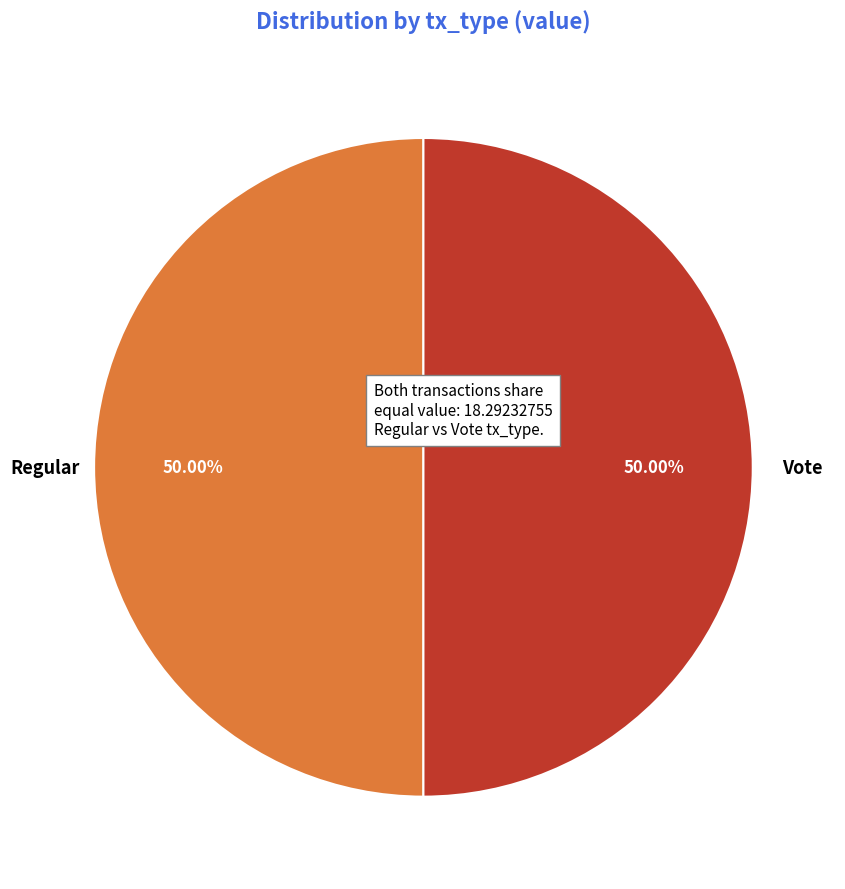

How many slices are in this pie chart?

2